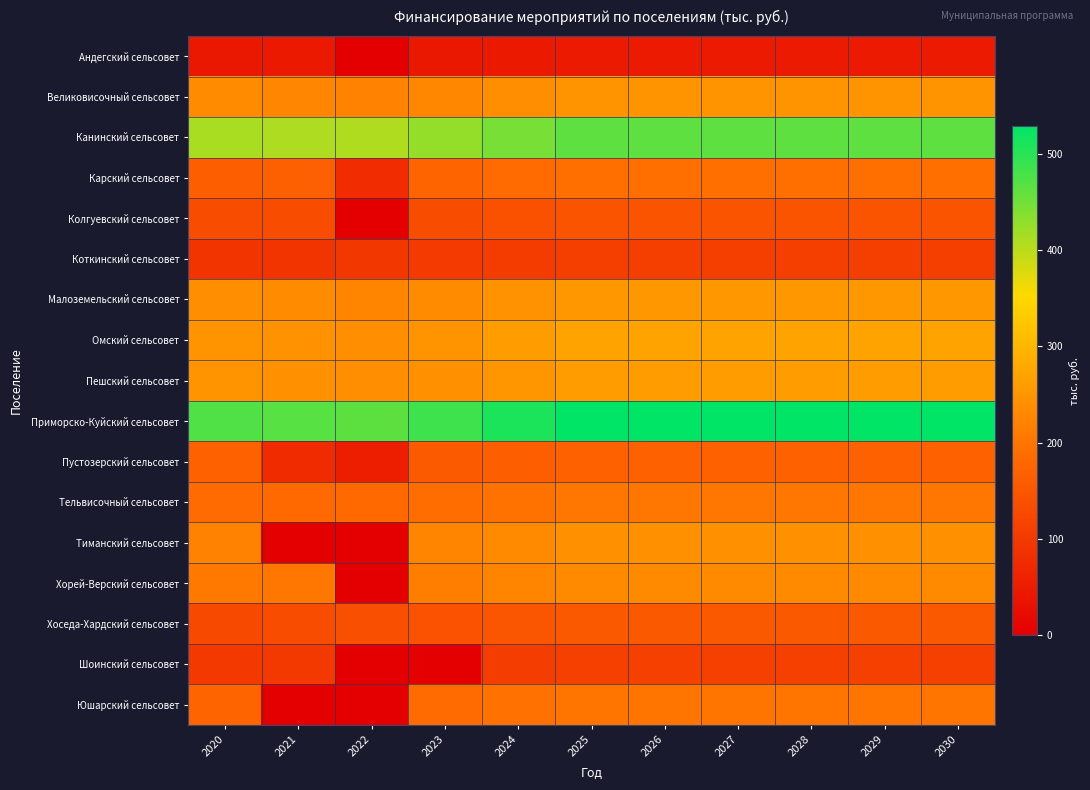

Reading left to right, extract all data points from this chart.

Андегский сельсовет: 2020=43.2	2021=43.6	2022=0.0	2023=42.8	2024=44.8	2025=46.6	2026=46.6	2027=46.6	2028=46.6	2029=46.6	2030=46.6
Великовисочный сельсовет: 2020=235.2	2021=227.1	2022=221.7	2023=227.6	2024=238.1	2025=247.6	2026=247.6	2027=247.6	2028=247.6	2029=247.6	2030=247.6
Канинский сельсовет: 2020=411.9	2021=408.2	2022=406.7	2023=425.8	2024=445.4	2025=463.2	2026=463.2	2027=463.2	2028=463.2	2029=463.2	2030=463.2
Карский сельсовет: 2020=164.6	2021=166.4	2022=78.2	2023=176.6	2024=184.7	2025=192.1	2026=192.1	2027=192.1	2028=192.1	2029=192.1	2030=192.1
Колгуевский сельсовет: 2020=132.8	2021=134.4	2022=0.0	2023=134.4	2024=140.6	2025=146.2	2026=146.2	2027=146.2	2028=146.2	2029=146.2	2030=146.2
Коткинский сельсовет: 2020=93.0	2021=92.1	2022=96.8	2023=100.7	2024=105.3	2025=109.5	2026=109.5	2027=109.5	2028=109.5	2029=109.5	2030=109.5
Малоземельский сельсовет: 2020=240.5	2021=236.4	2022=224.5	2023=234.1	2024=244.9	2025=254.7	2026=254.7	2027=254.7	2028=254.7	2029=254.7	2030=254.7
Омский сельсовет: 2020=246.7	2021=243.9	2022=240.1	2023=248.5	2024=259.9	2025=270.3	2026=270.3	2027=270.3	2028=270.3	2029=270.3	2030=270.3
Пешский сельсовет: 2020=248.3	2021=242.7	2022=238.5	2023=240.7	2024=251.8	2025=261.9	2026=261.9	2027=261.9	2028=261.9	2029=261.9	2030=261.9
Приморско-Куйский сельсовет: 2020=474.1	2021=467.9	2022=464.6	2023=486.2	2024=508.6	2025=528.9	2026=528.9	2027=528.9	2028=528.9	2029=528.9	2030=528.9
Пустозерский сельсовет: 2020=167.7	2021=76.3	2022=53.4	2023=156.6	2024=163.8	2025=170.4	2026=170.4	2027=170.4	2028=170.4	2029=170.4	2030=170.4
Тельвисочный сельсовет: 2020=185.1	2021=181.7	2022=181.9	2023=187.4	2024=196.0	2025=203.8	2026=203.8	2027=203.8	2028=203.8	2029=203.8	2030=203.8
Тиманский сельсовет: 2020=219.6	2021=0.0	2022=0.0	2023=222.4	2024=232.6	2025=241.9	2026=241.9	2027=241.9	2028=241.9	2029=241.9	2030=241.9
Хорей-Верский сельсовет: 2020=205.0	2021=203.5	2022=0.0	2023=213.9	2024=223.7	2025=232.6	2026=232.6	2027=232.6	2028=232.6	2029=232.6	2030=232.6
Хоседа-Хардский сельсовет: 2020=127.6	2021=132.5	2022=138.3	2023=141.9	2024=148.4	2025=154.3	2026=154.3	2027=154.3	2028=154.3	2029=154.3	2030=154.3
Шоинский сельсовет: 2020=97.7	2021=98.0	2022=0.0	2023=0.0	2024=106.4	2025=110.7	2026=110.7	2027=110.7	2028=110.7	2029=110.7	2030=110.7
Юшарский сельсовет: 2020=175.5	2021=0.0	2022=0.0	2023=185.1	2024=193.6	2025=201.3	2026=201.3	2027=201.3	2028=201.3	2029=201.3	2030=201.3